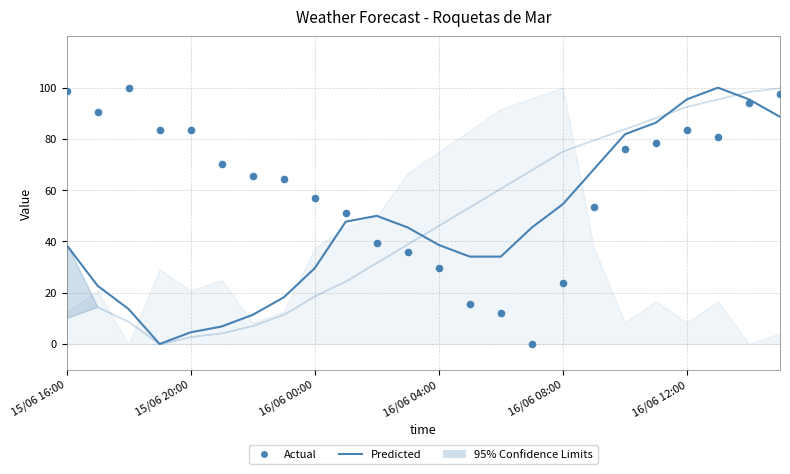

Which series reaches the maximum Y coordinate?

Predicted